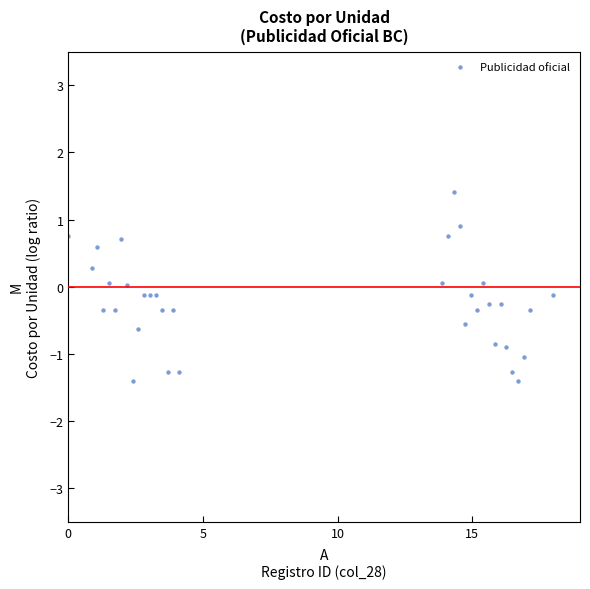

What is the range of Y values (max minus min)?

2.8